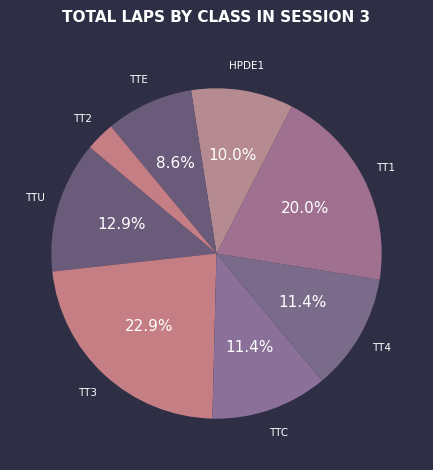

Which slice is the largest?

TT3